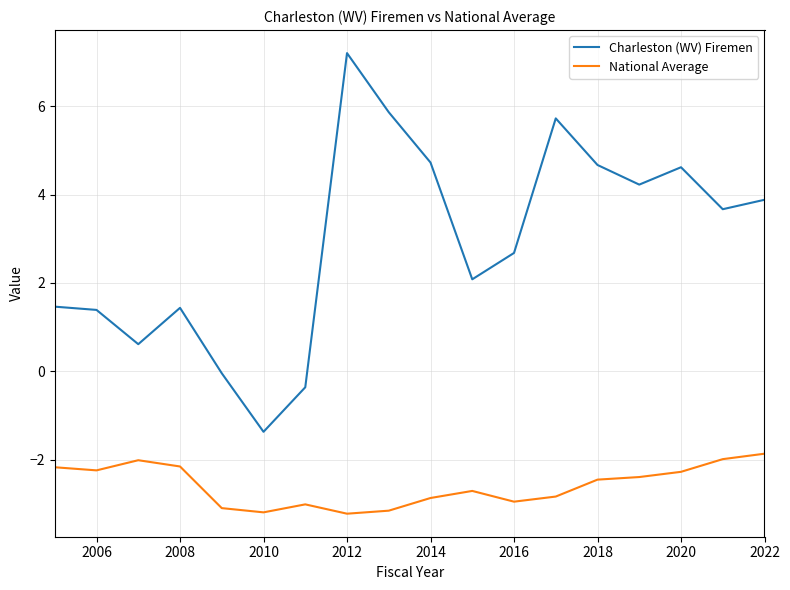

True or false: National Average and Charleston (WV) Firemen intersect in this chart.

False